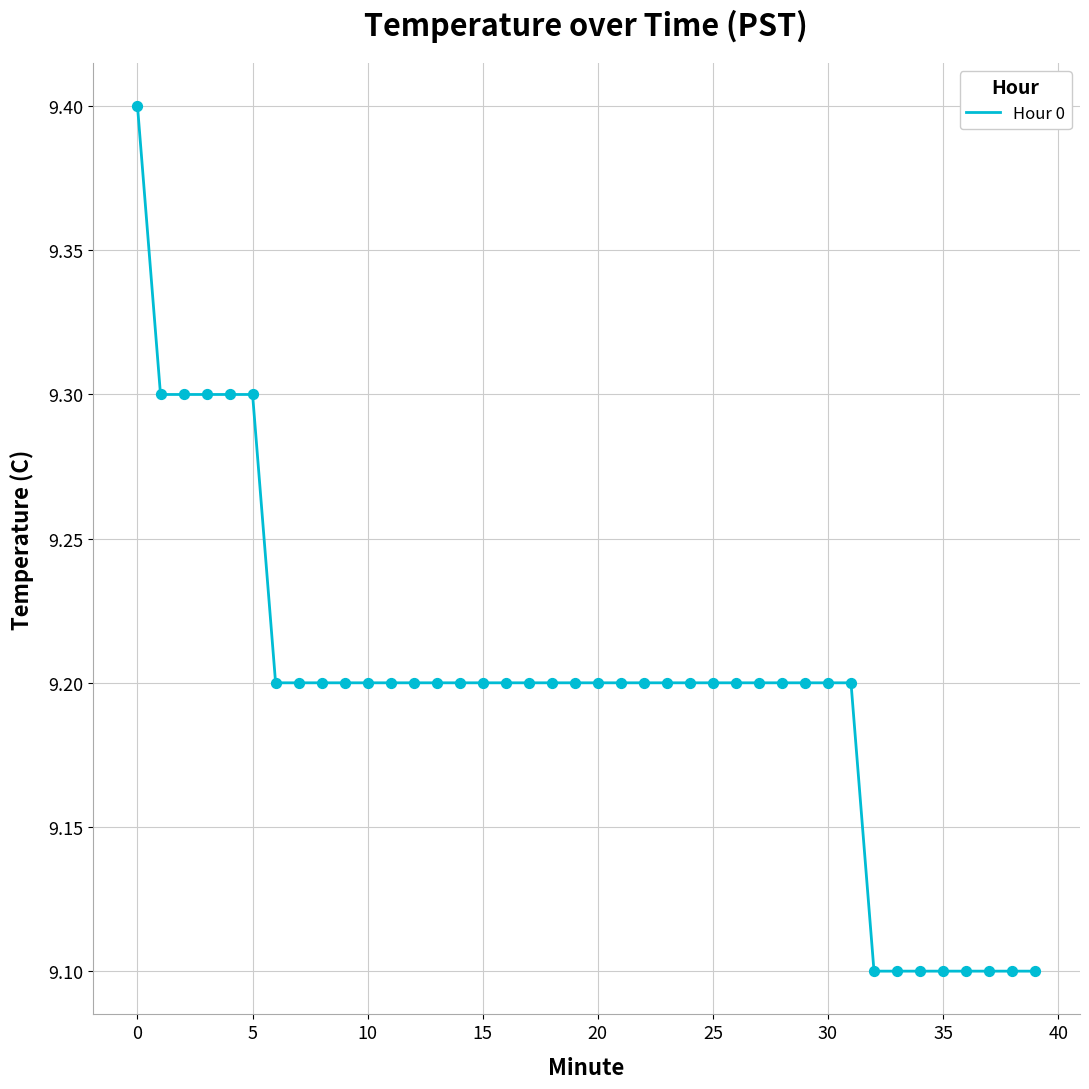

What is the minimum value shown in the chart?

9.1